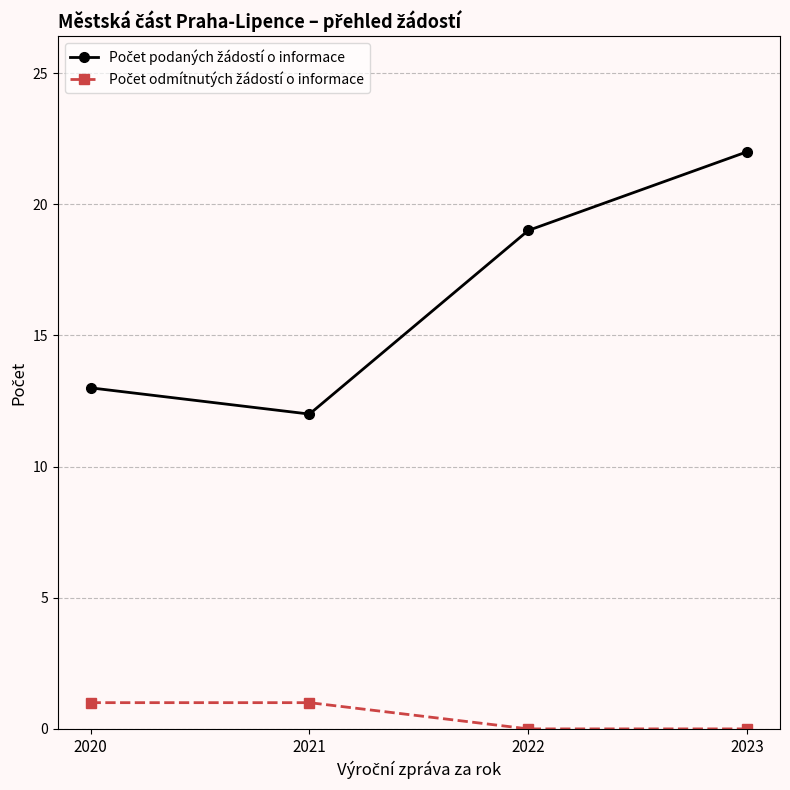

At how many categories does at least one series exceed 9?

4